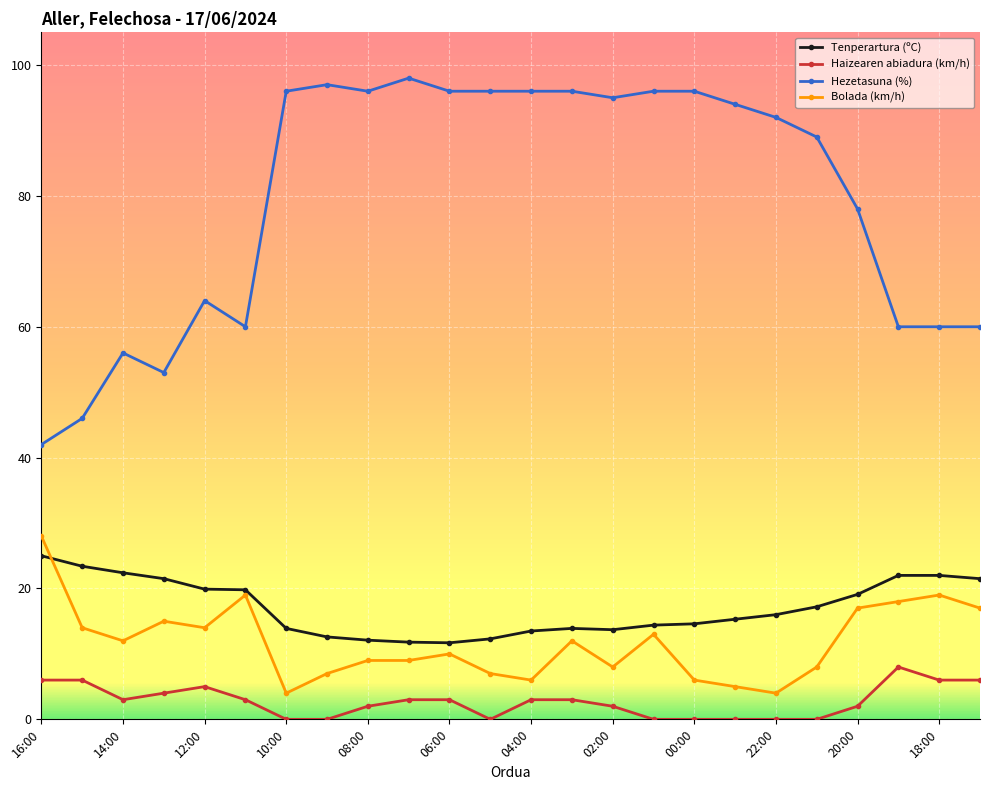

How many lines are shown in the chart?

4